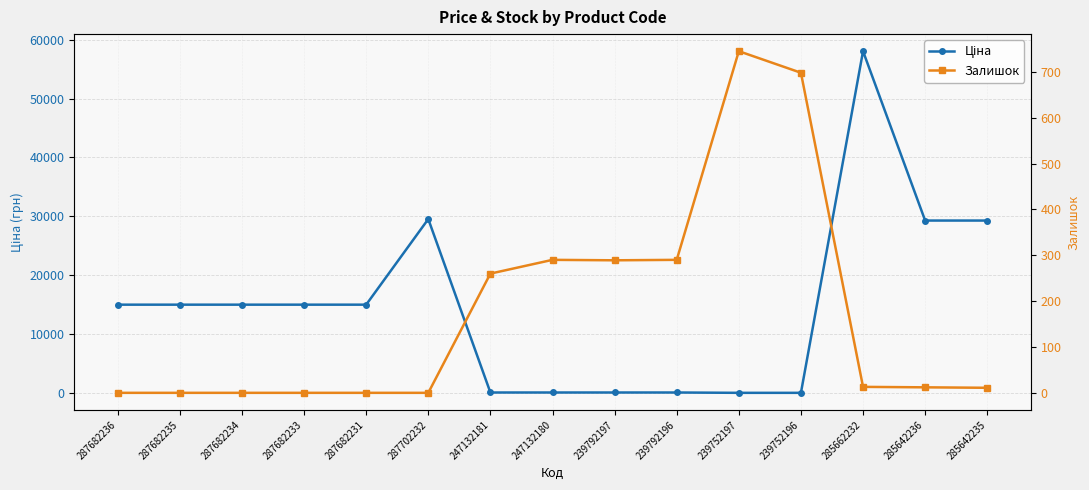

The Залишок series shows 290.0 at 247132180. True or false?

True